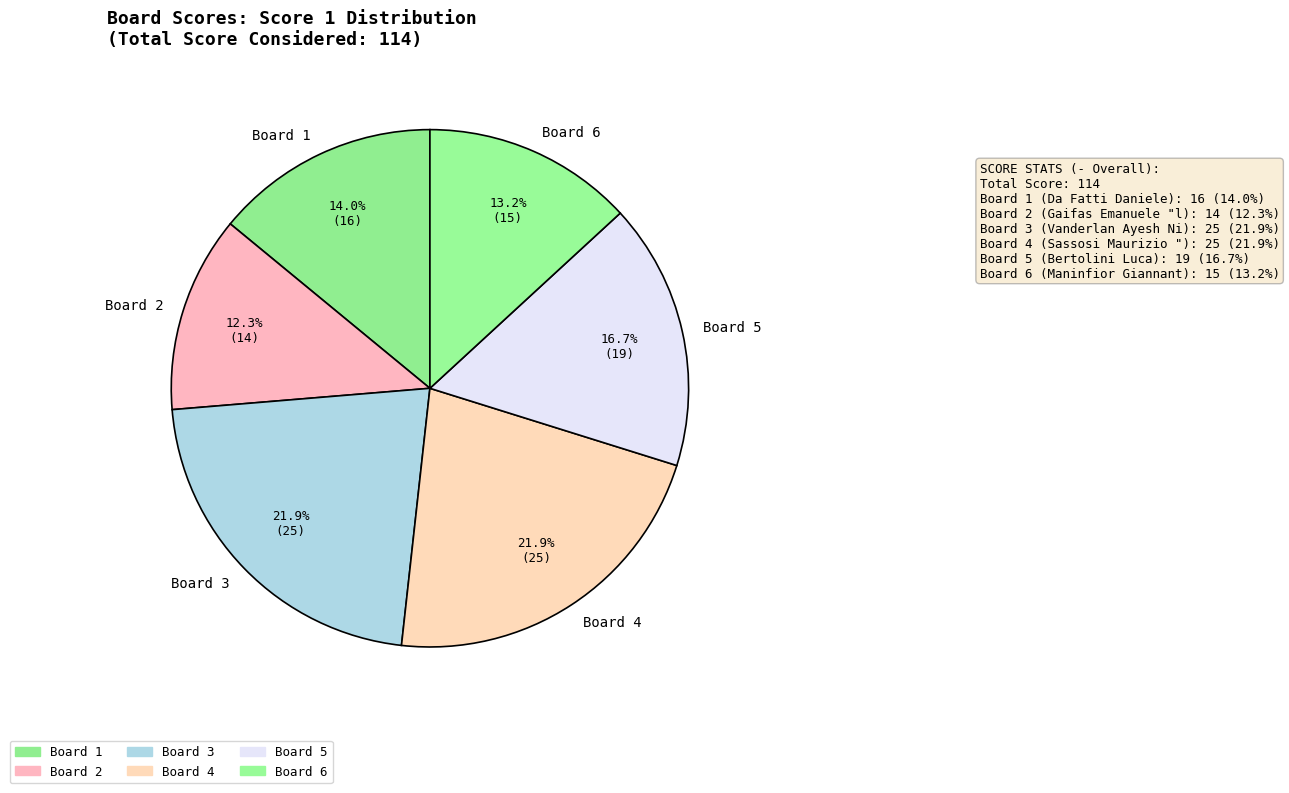

How many slices are in this pie chart?

6